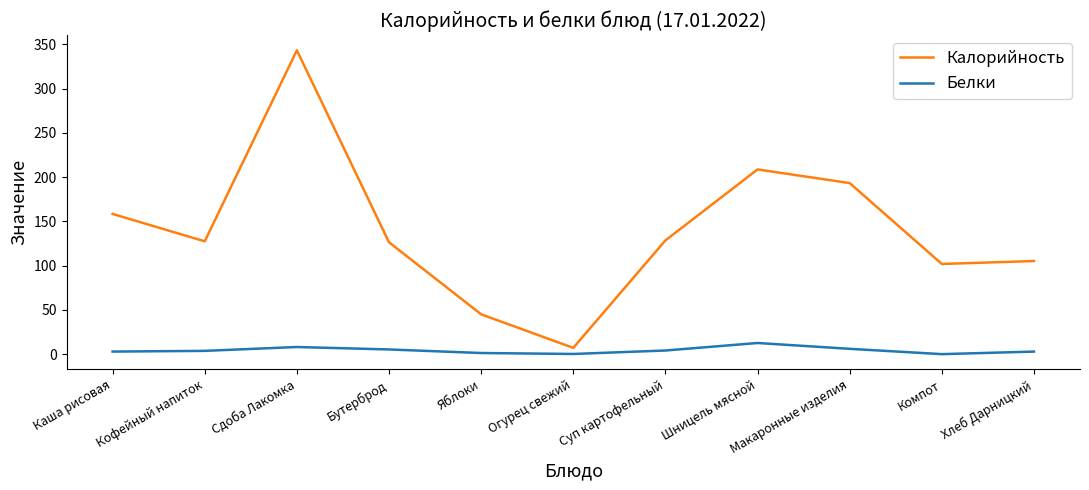

Which label corresponds to the largest value in the chart?

Сдоба Лакомка